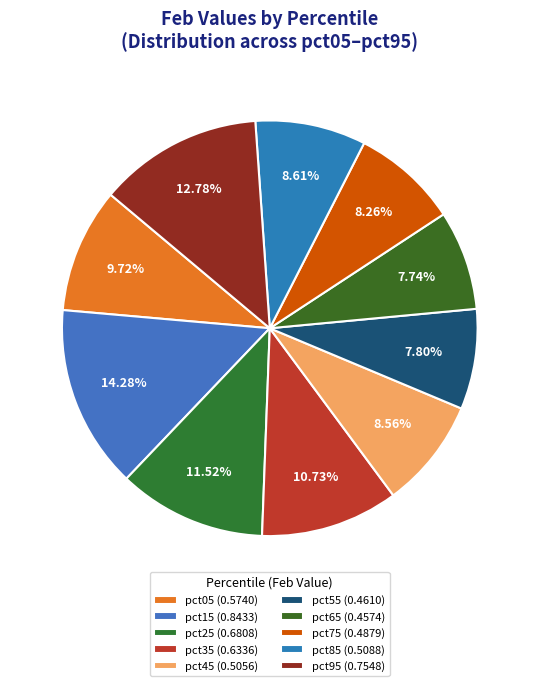

What percentage is the pct75 slice, to the nearest percent?

8%